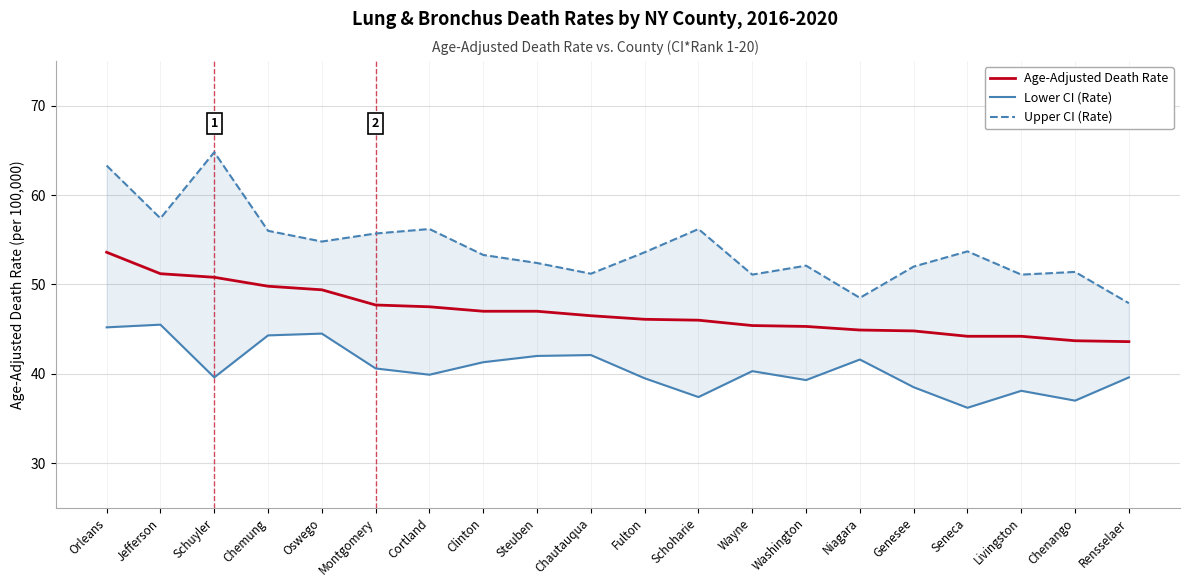

What is the label of the 3rd point from the right?

Livingston